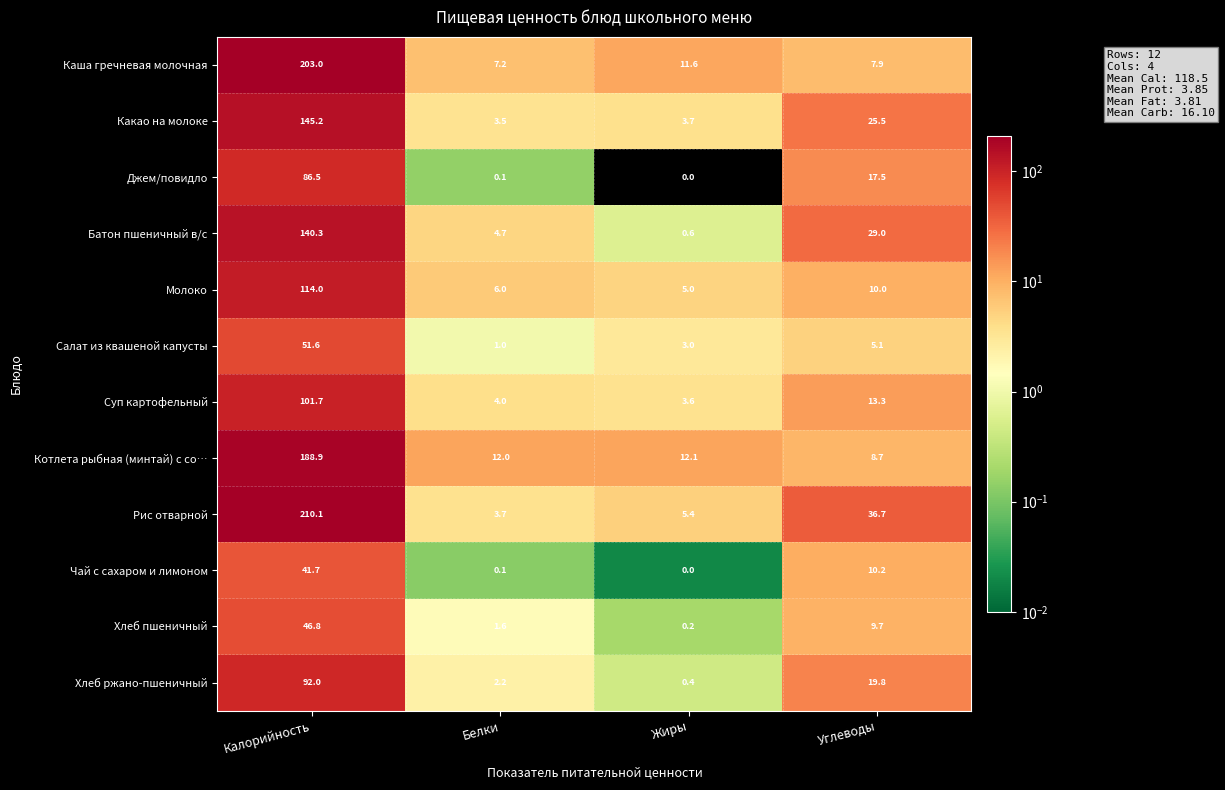

What is the maximum value shown in the chart?

210.1